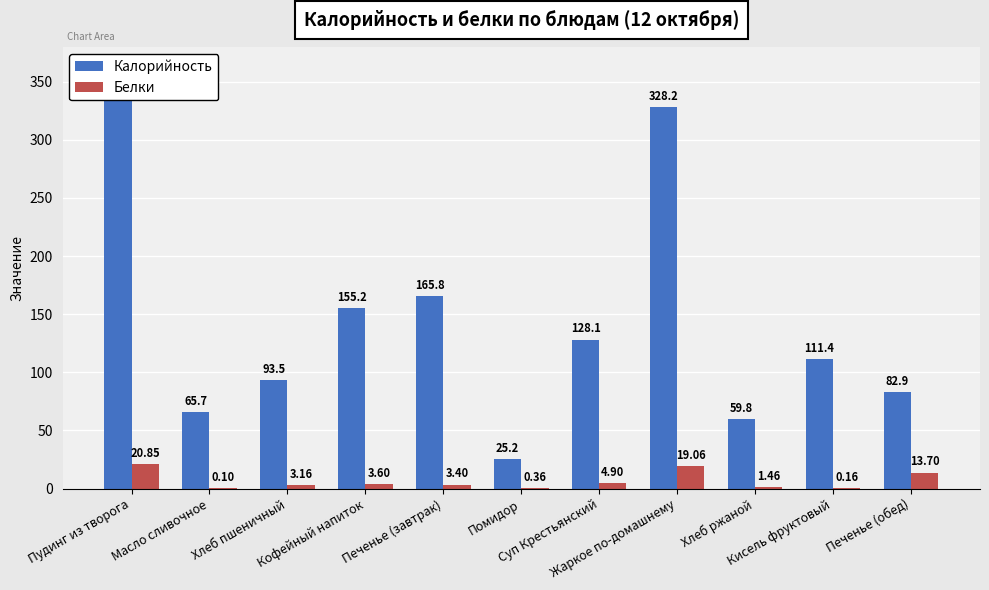

Count the number of data series in this chart.

2